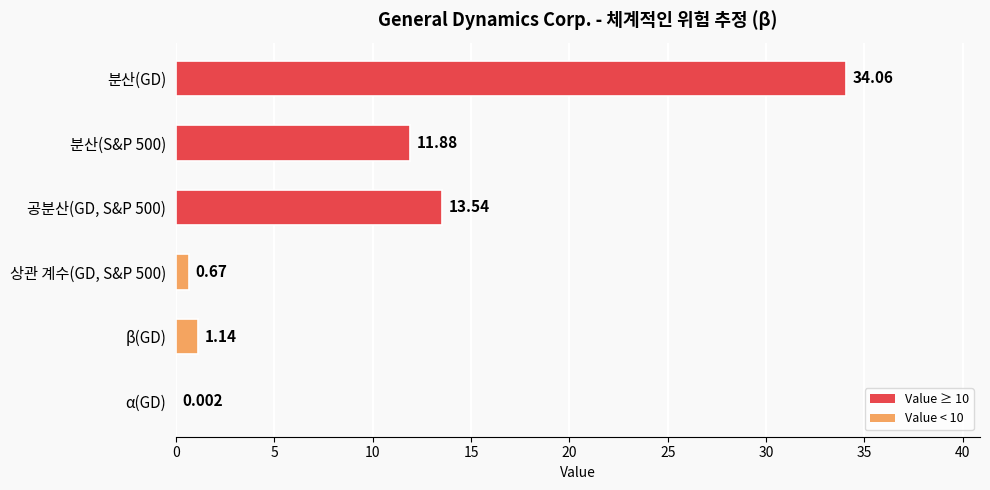

Are the bars grouped side by side (vs. stacked)?

No